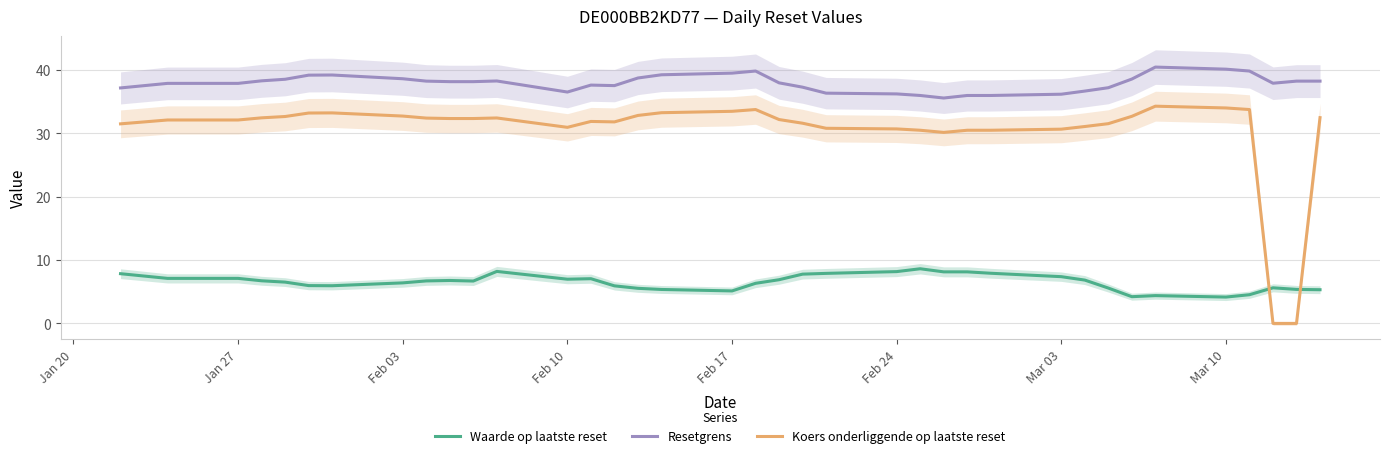

At how many categories does at least one series exceed 18?

37